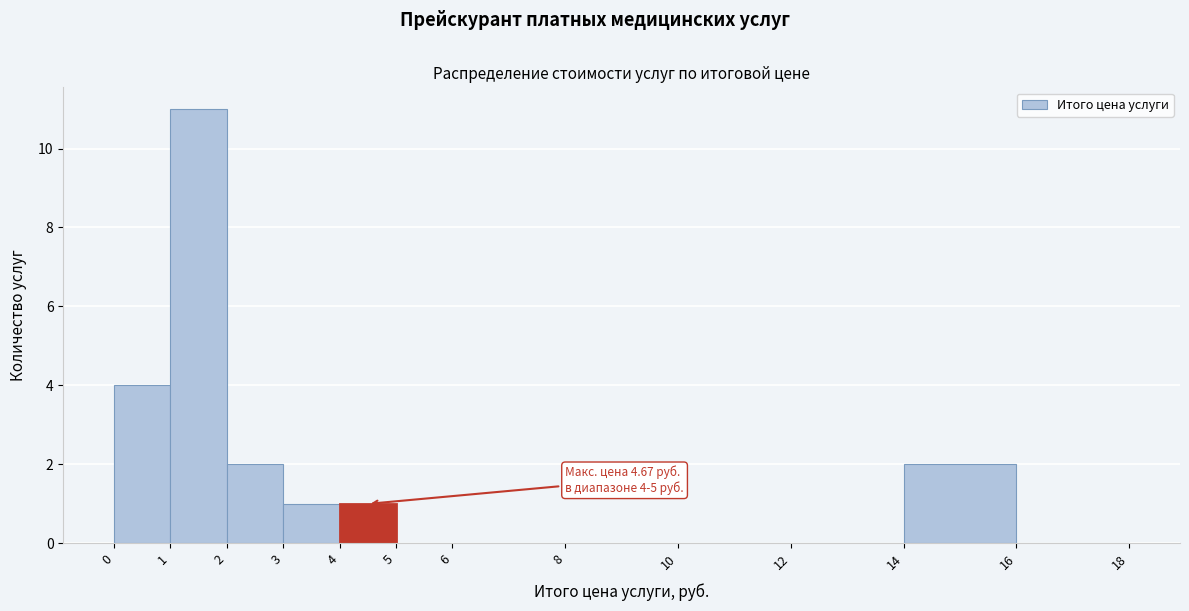

Which range on the x-axis has the tallest bar?

1 to 2